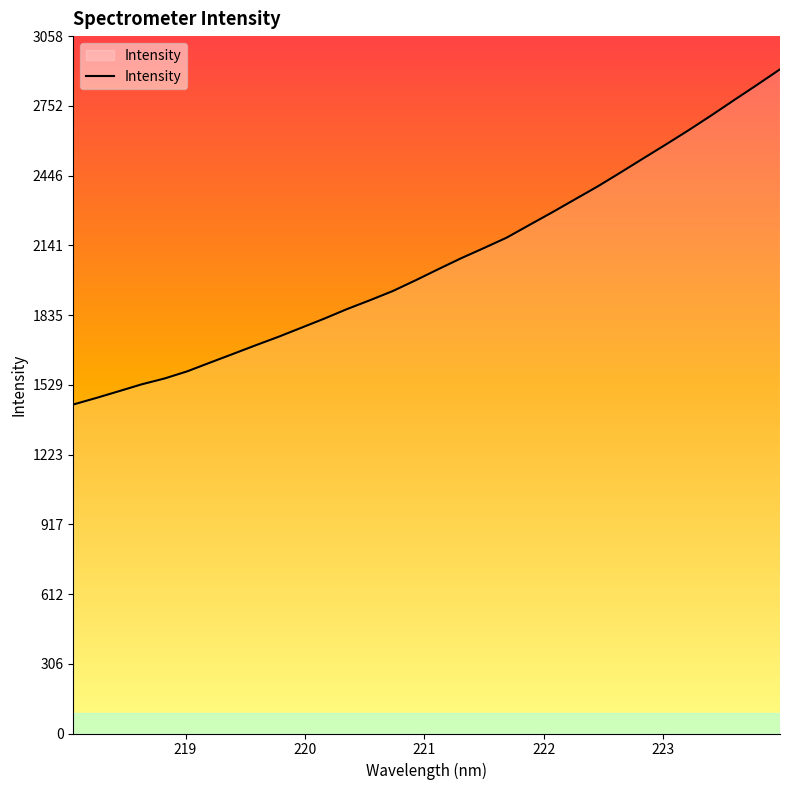

What is the greatest value displayed?

2912.4